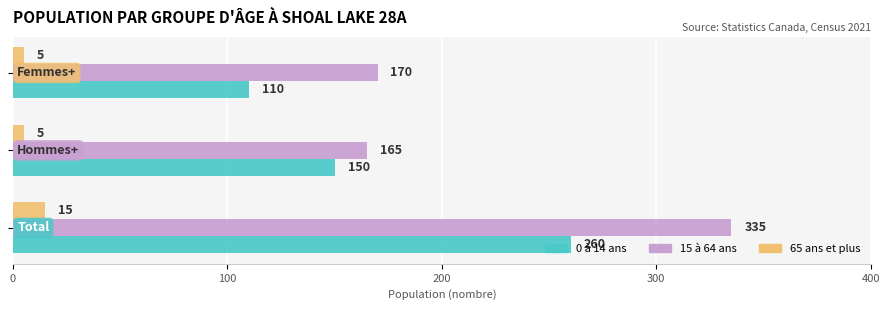

What is the maximum value shown in the chart?

335